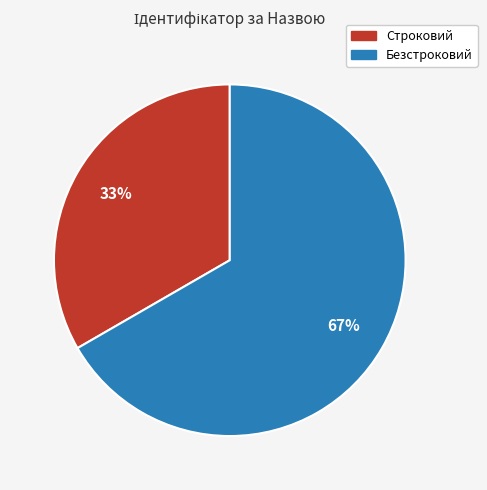

To the nearest percent, what portion does Безстроковий represent?

67%